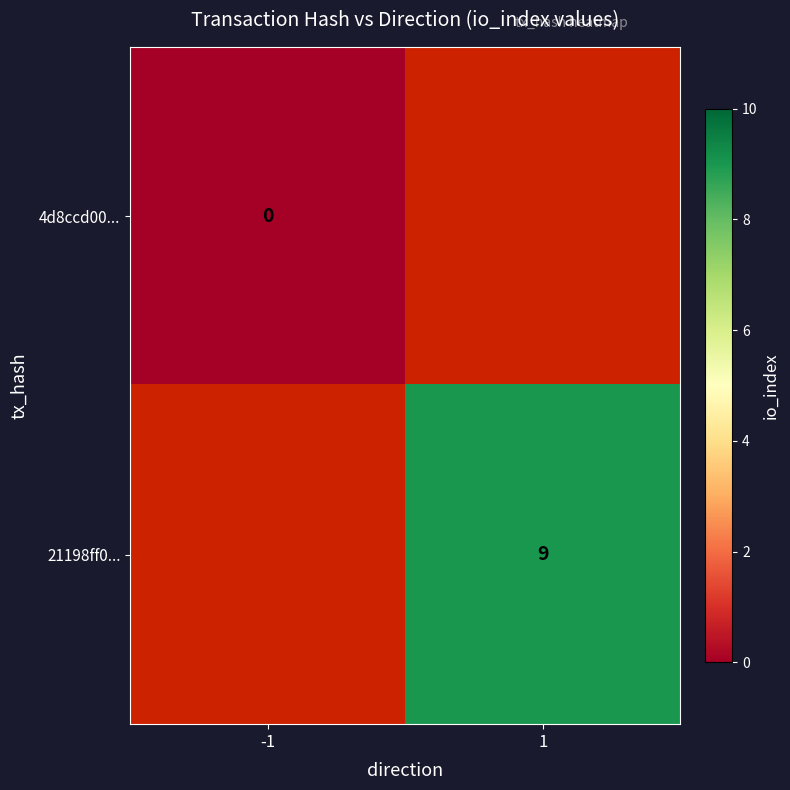

How many distinct data groups are displayed?

2